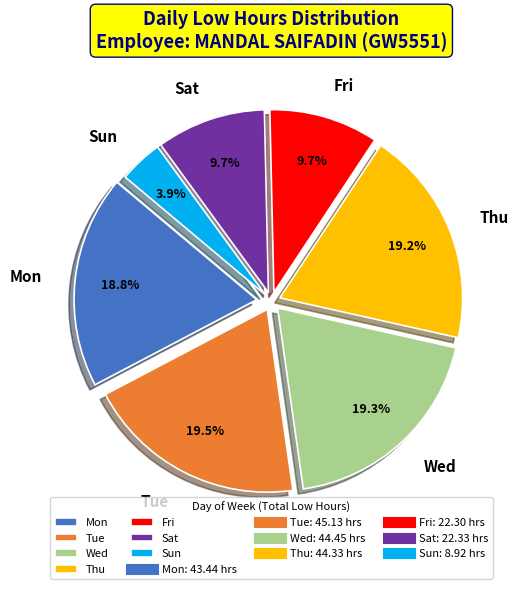

Is there any slice that represents more than half of the pie?

No